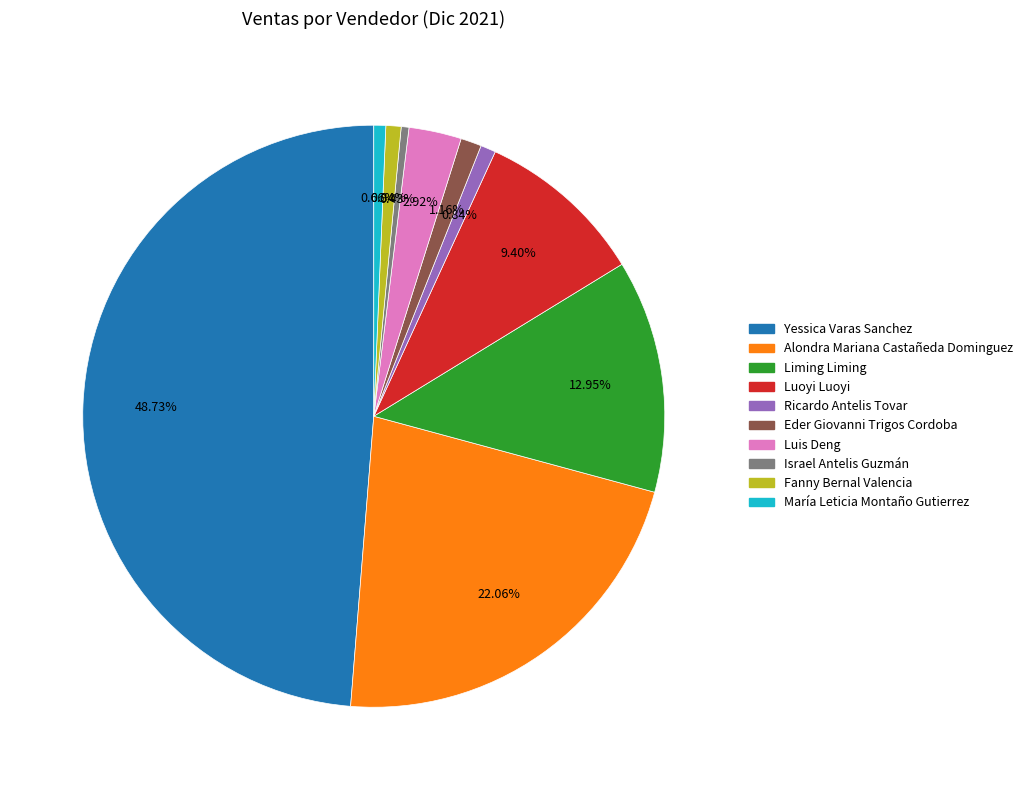

Does any single category account for the majority?

No